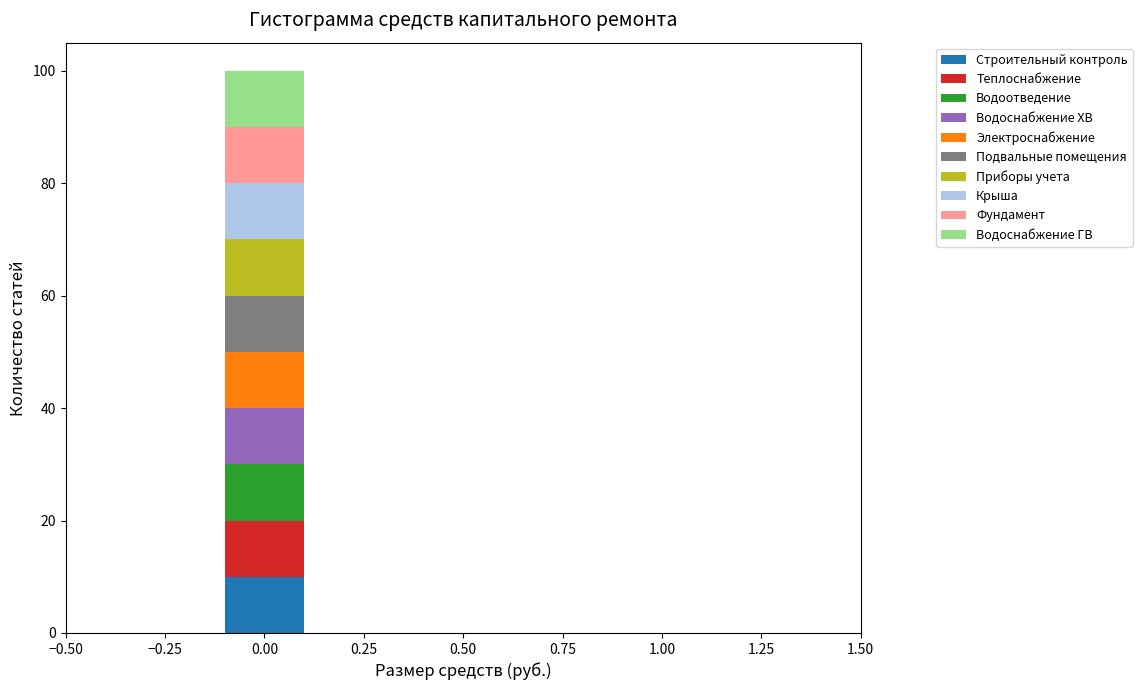

What is the total height of the stacked bar covering -0.1 to 0.1 on the x-axis? The values are not printed on the chart, so give them approximately, as read against the axis.

100